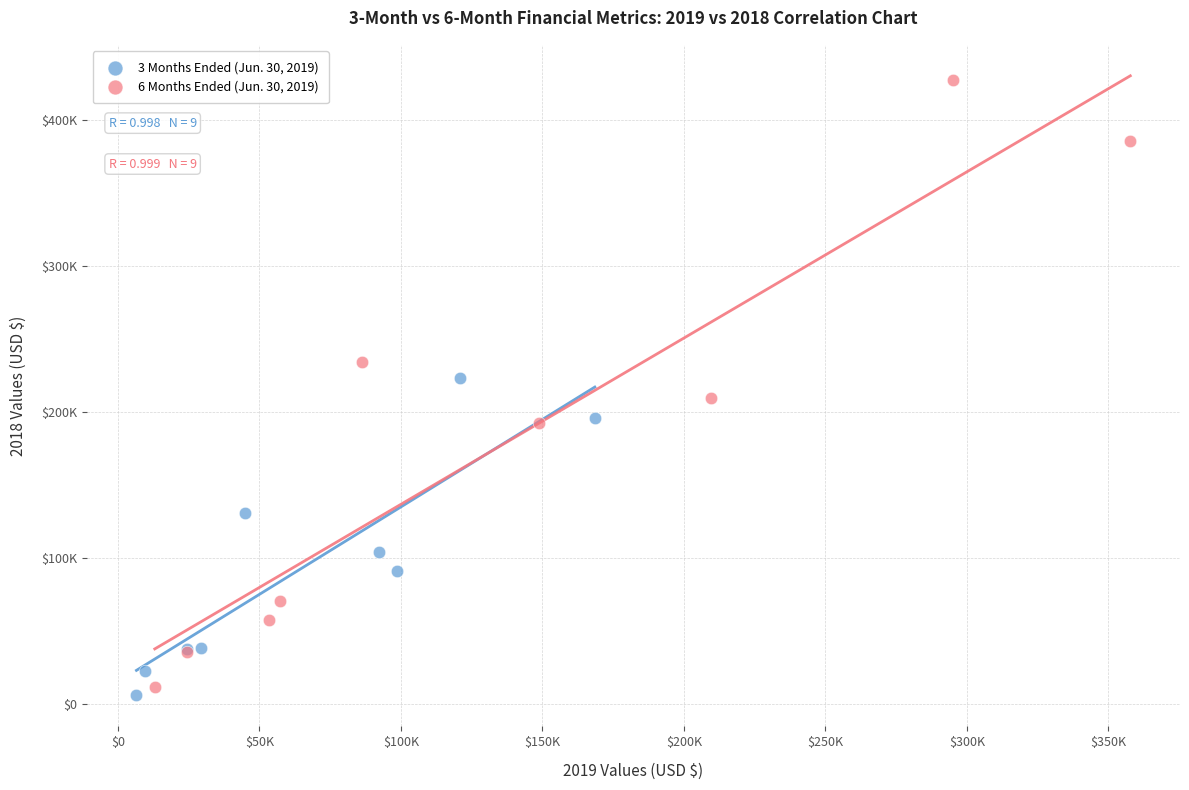

What are all the series names shown in the legend?

3 Months Ended (Jun. 30, 2019), 6 Months Ended (Jun. 30, 2019)